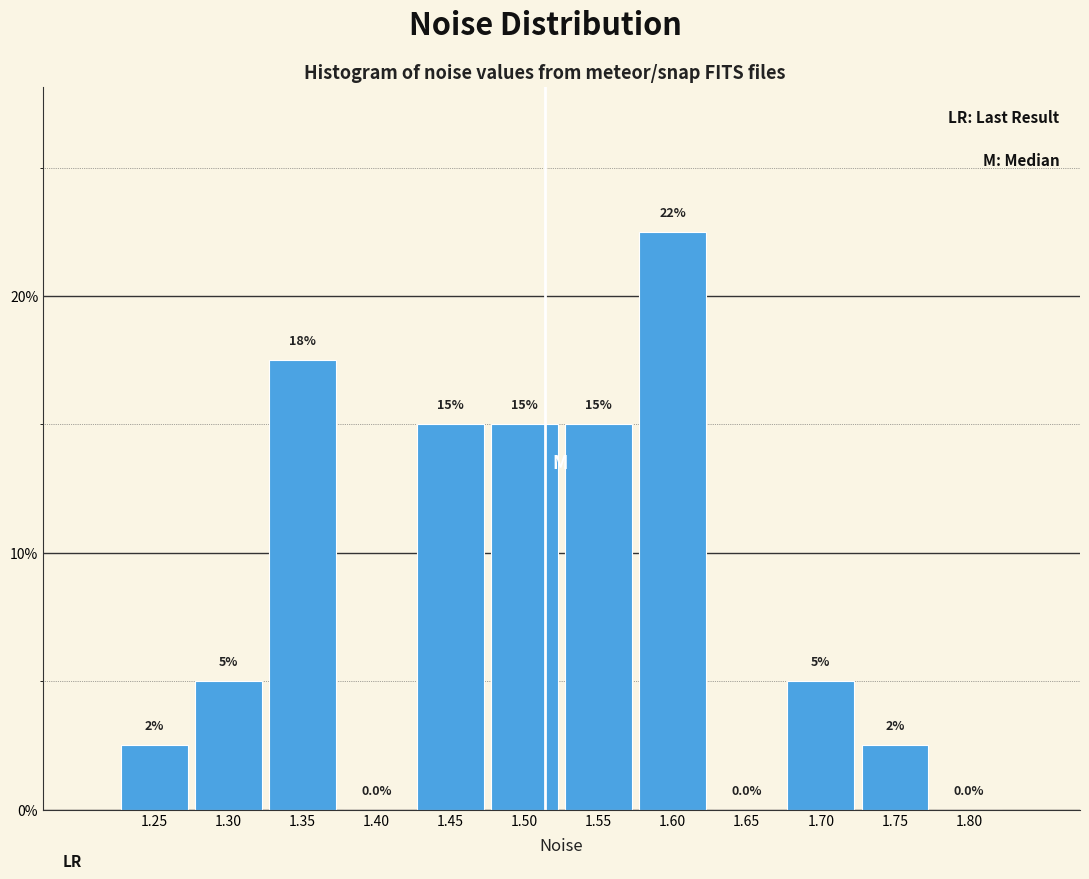

Are the bars horizontal?

No